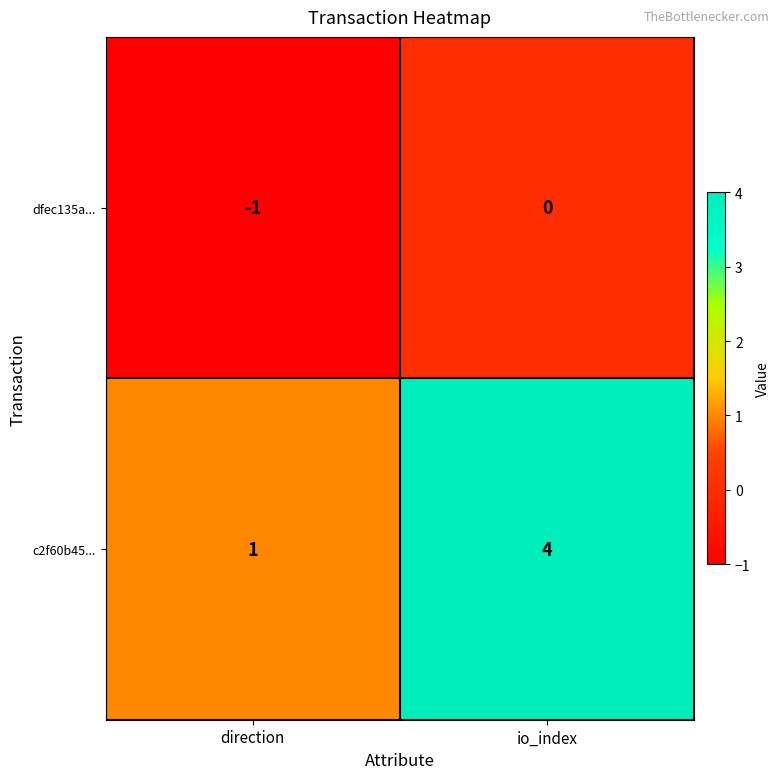

List the labels in order of c2f60b45... value, largest first.

io_index, direction